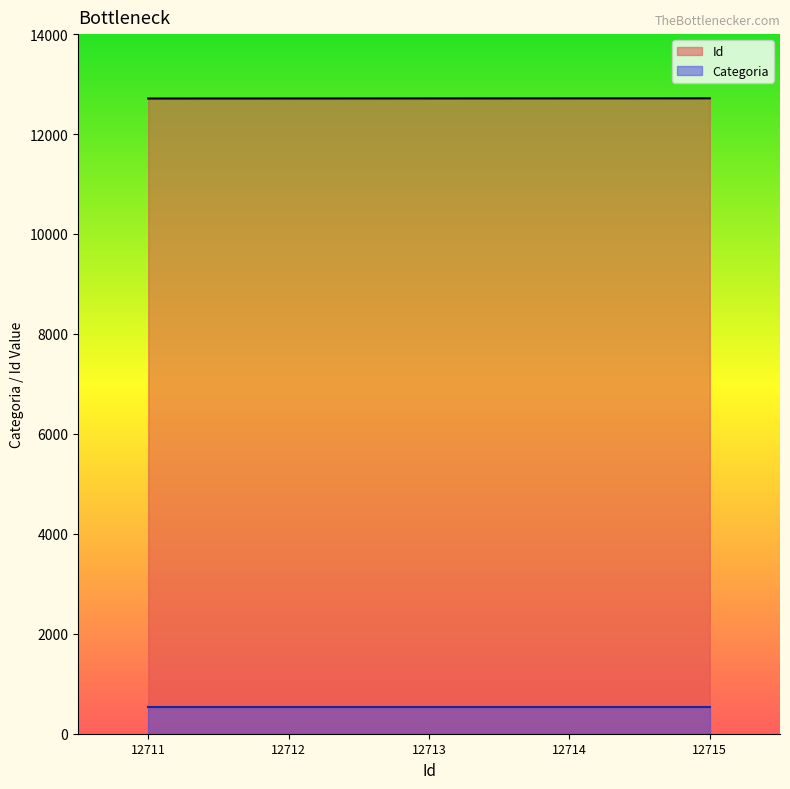

Which label corresponds to the smallest value in the chart?

12711